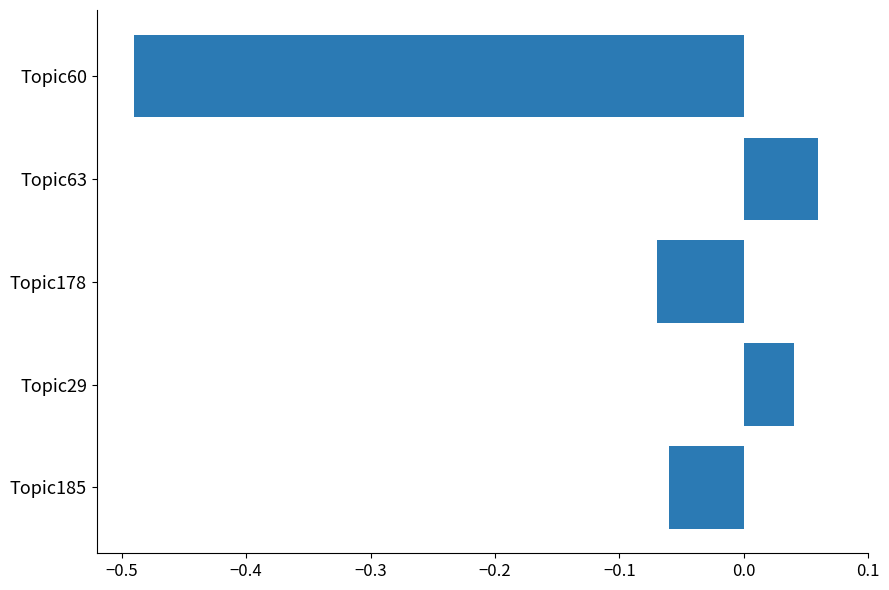

How many data points are above 0?

2